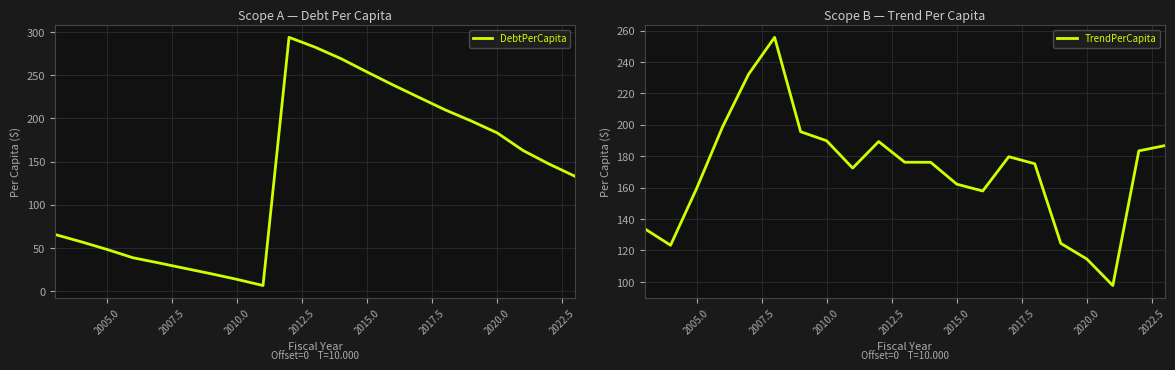

What is the maximum value for DebtPerCapita?

293.7